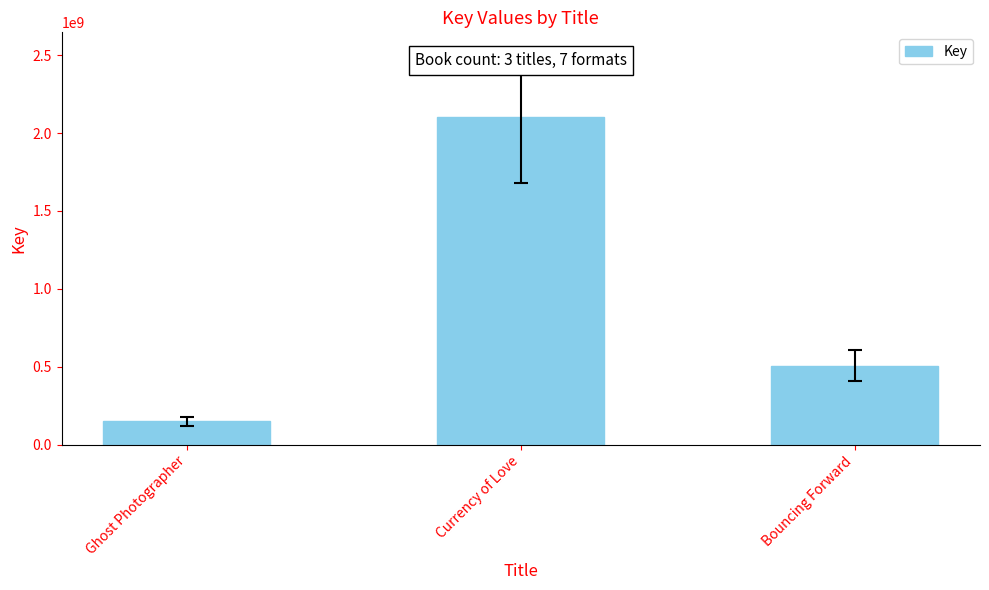

What is the minimum value shown in the chart?

148569705